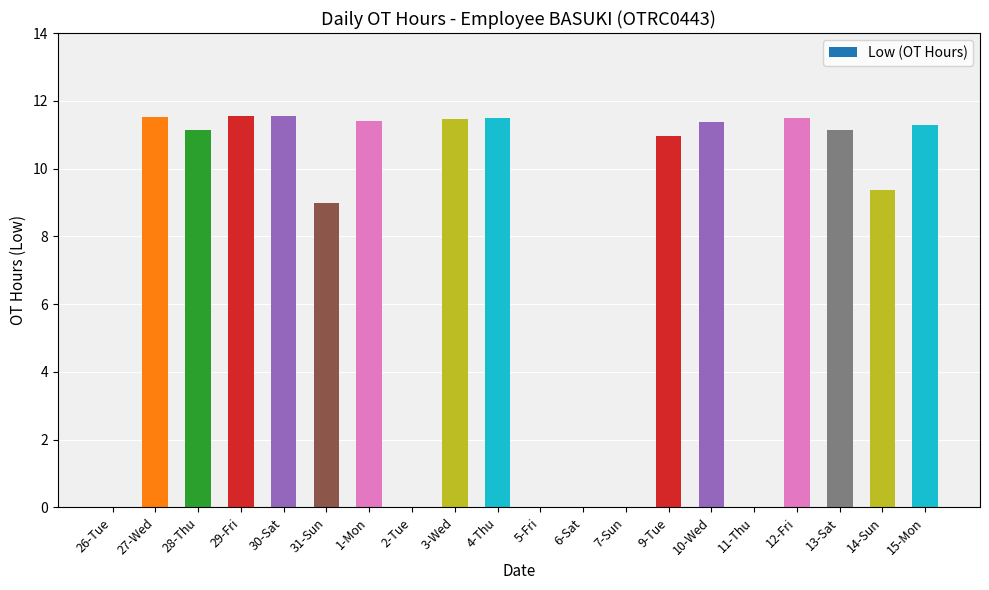

Approximately how many times larger is the value at 13-Sat compared to 3-Wed?

1.0